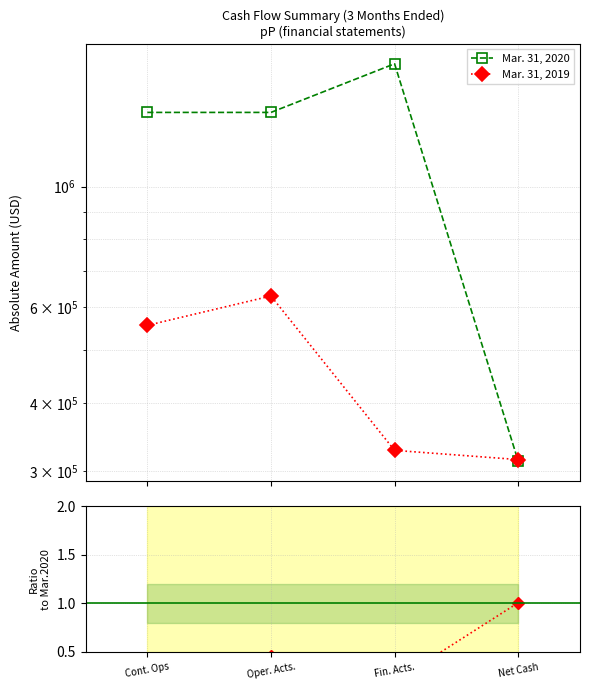

What position from the right is Net Cash?

1